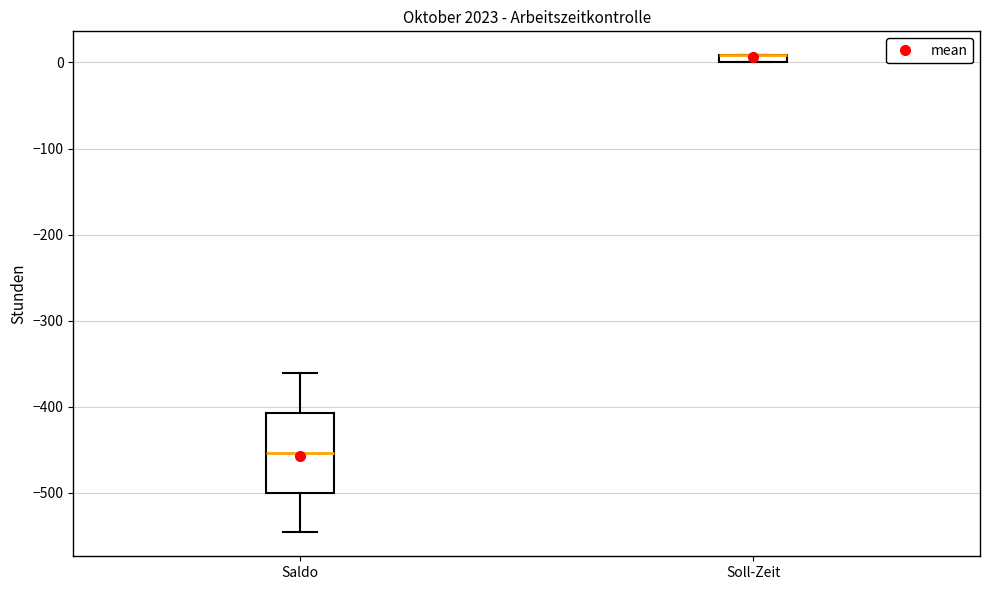

Where is the lower edge of the box for Soll-Zeit on the y-axis? The values are not printed on the chart, so give them approximately, as read against the axis.

0